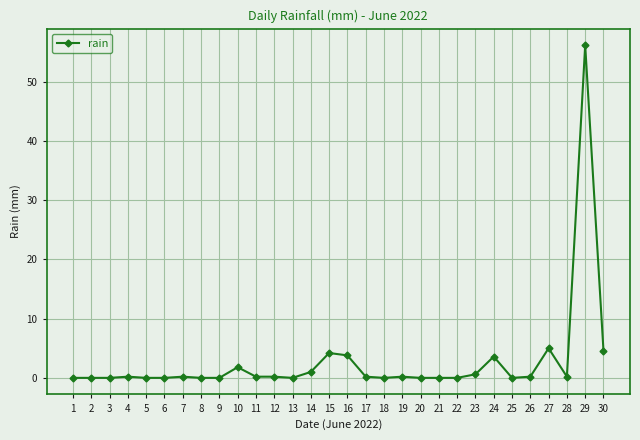

The value at 18 is -24.9. True or false?

False